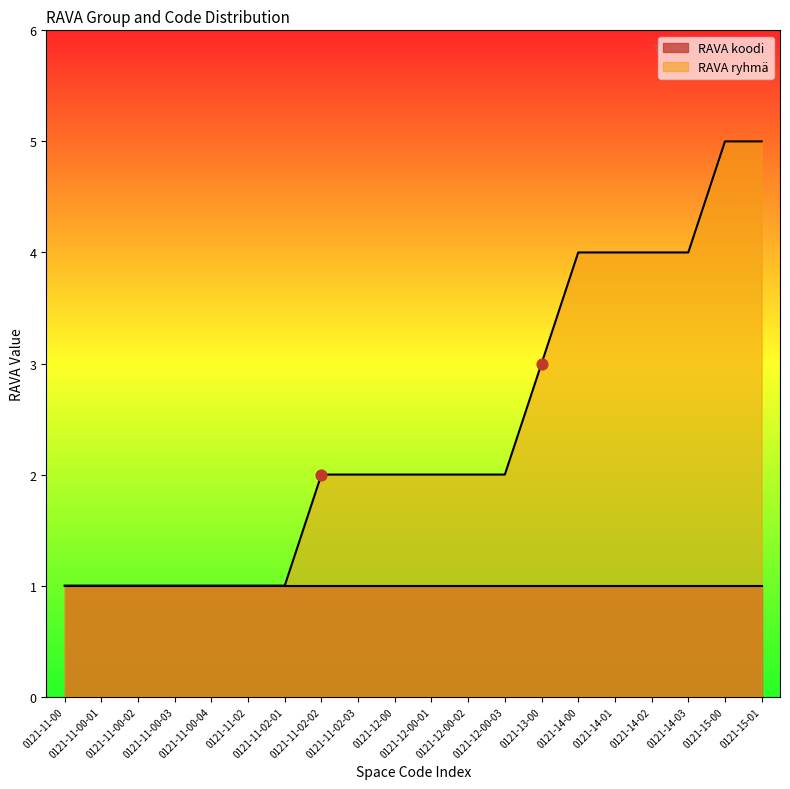

Which series has the largest total across all categories?

RAVA koodi